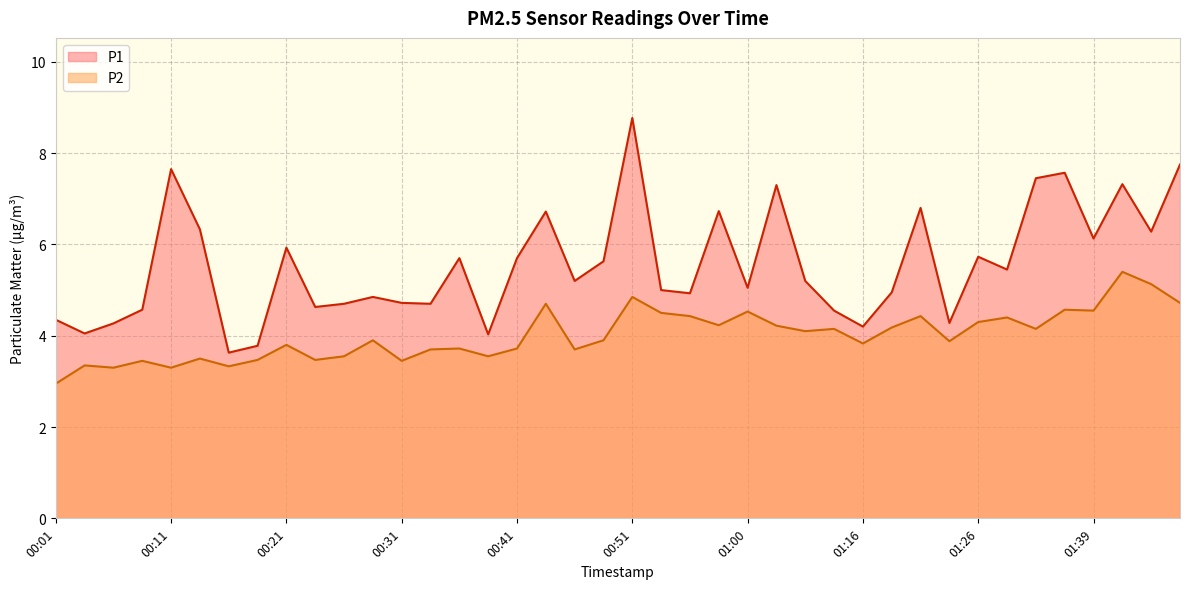

Rank the series at 01:42 from lowest to highest value.

P2, P1